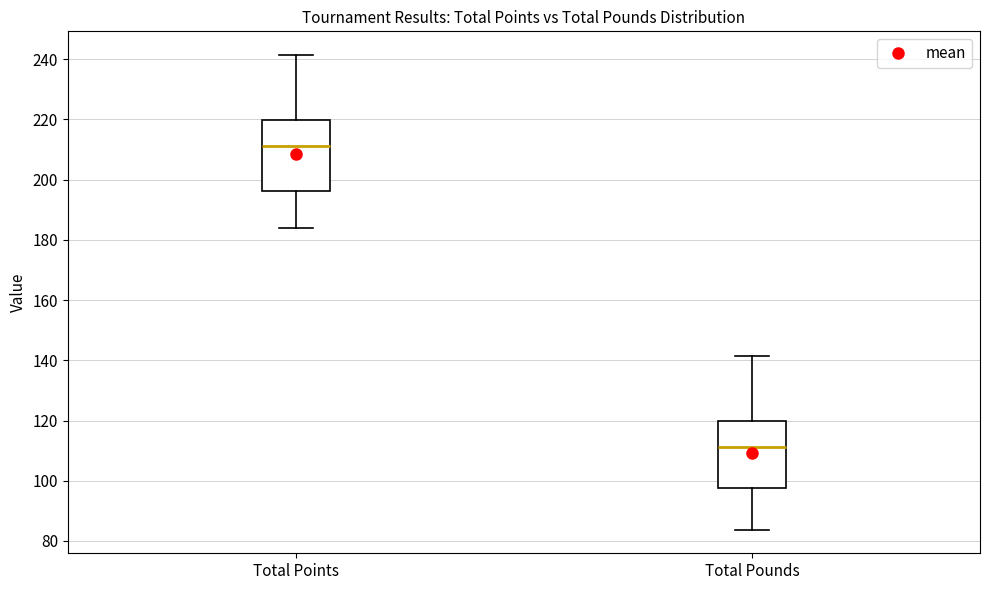

Reading left to right, transcribe this box plot: for each box, give where its median line is, the range the box spans, and where its two whiskers end, as read against the y-axis. The values are not printed on the chart, so give them approximately, as read against the axis.

Total Points: median 212, box 196 to 220, whiskers 184 to 242
Total Pounds: median 112, box 98 to 120, whiskers 84 to 142